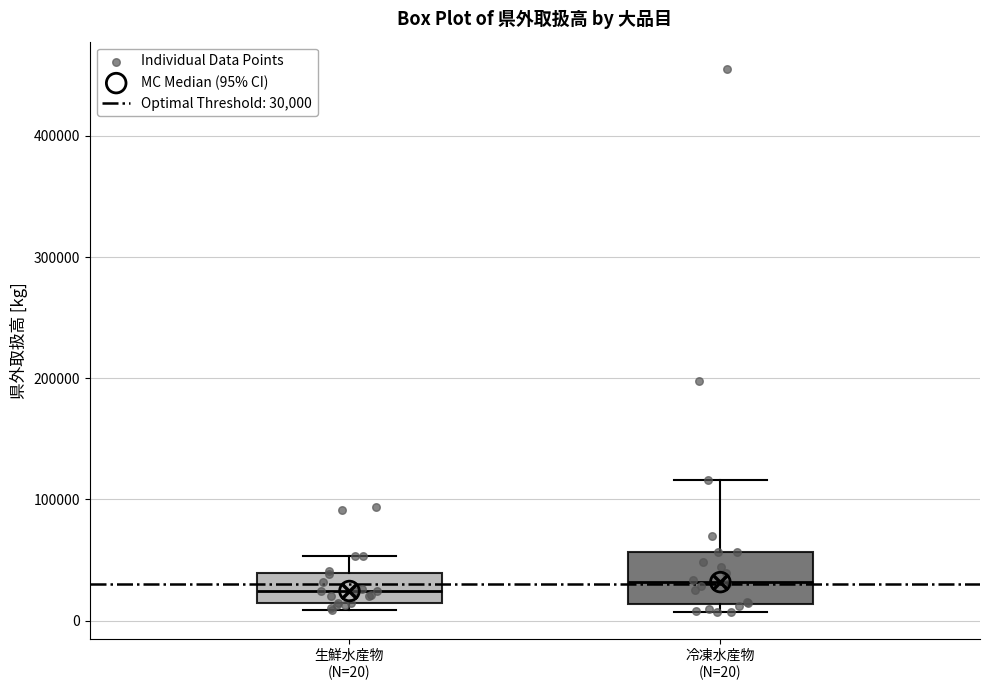

Reading left to right, read every box against the y-axis: the position of its median line, the range the box covers, and the ends of its whiskers. The values are not printed on the chart, so give them approximately, as read against the axis.

生鮮水産物 (N=20): median 20000, box 10000 to 40000, whiskers 10000 (just below the box's lower edge) to 50000
冷凍水産物 (N=20): median 30000, box 10000 to 60000, whiskers 10000 (just below the box's lower edge) to 120000